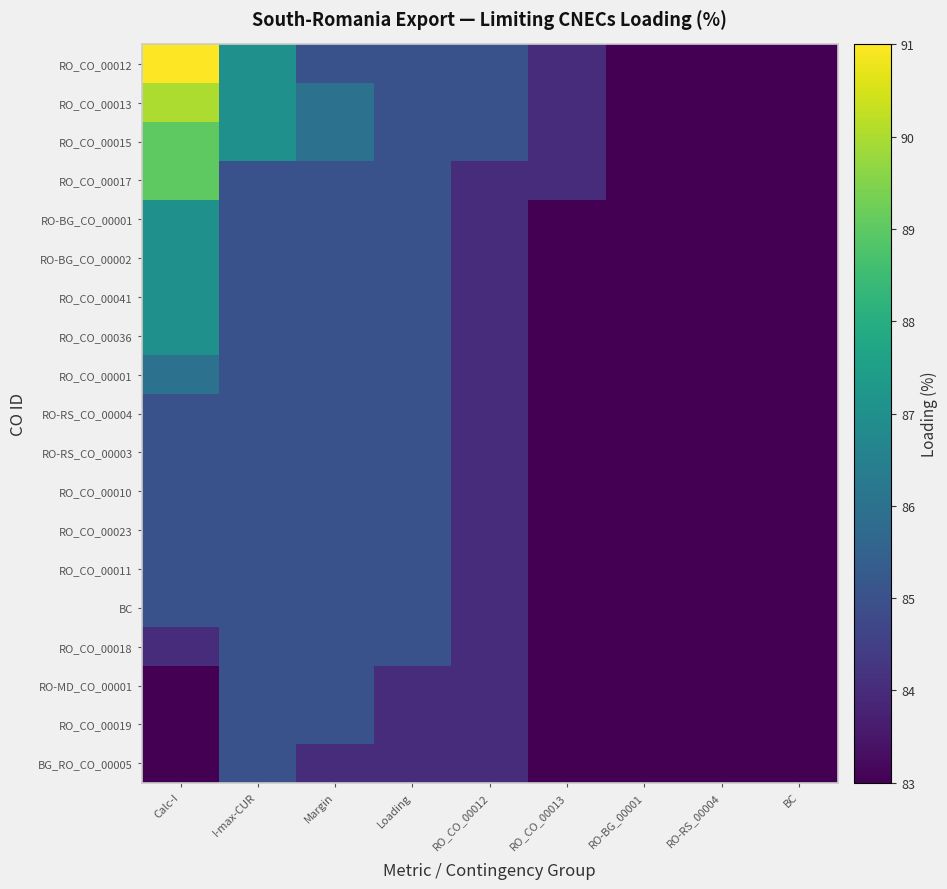

What is the minimum value shown in the chart?

83